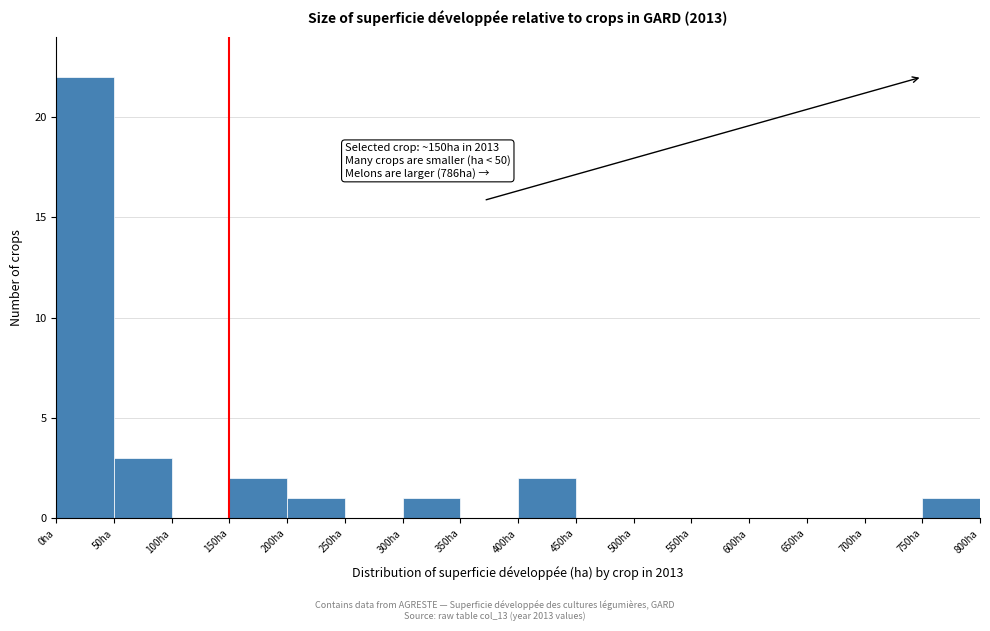

Which range on the x-axis has the tallest bar?

0 to 50